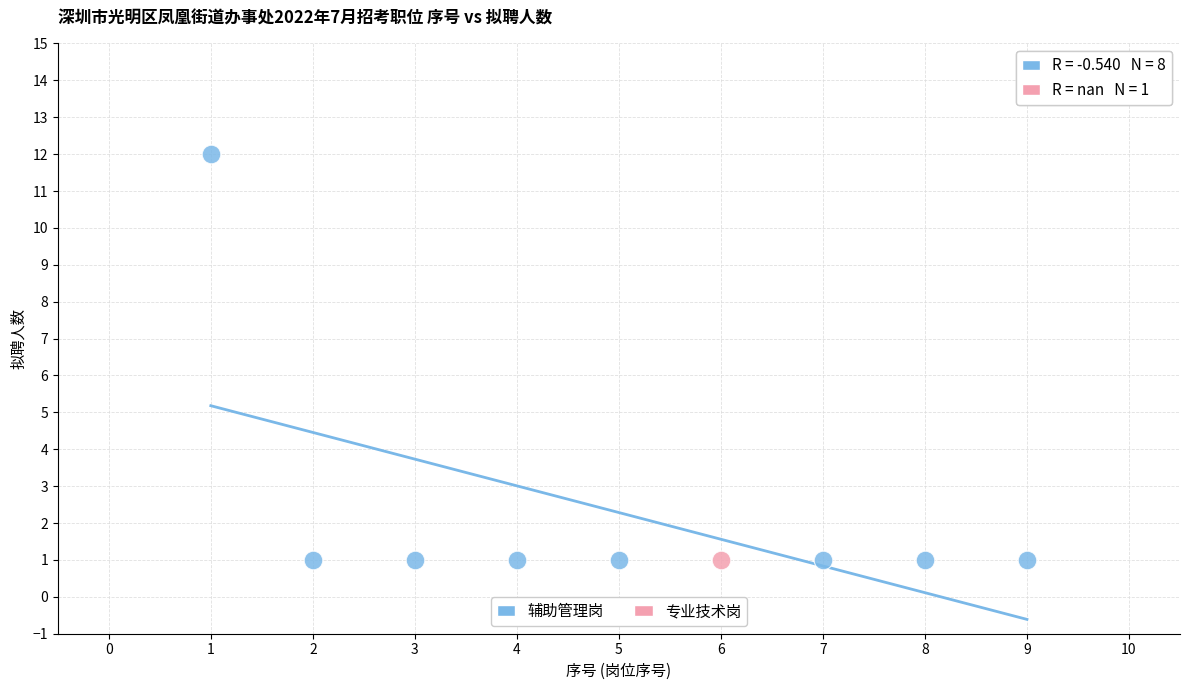

What are all the series names shown in the legend?

辅助管理岗, 专业技术岗